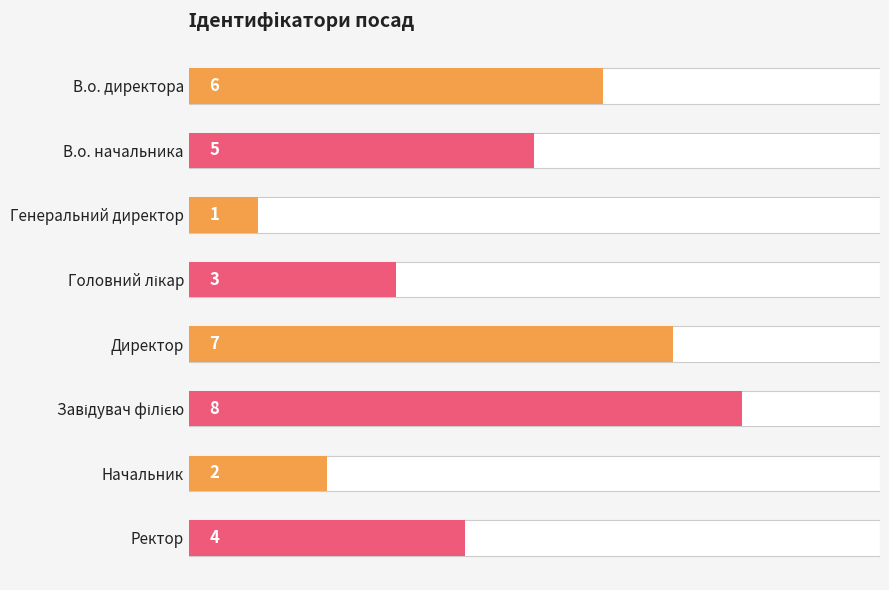

The chart shows a value of 2 at Директор. True or false?

False